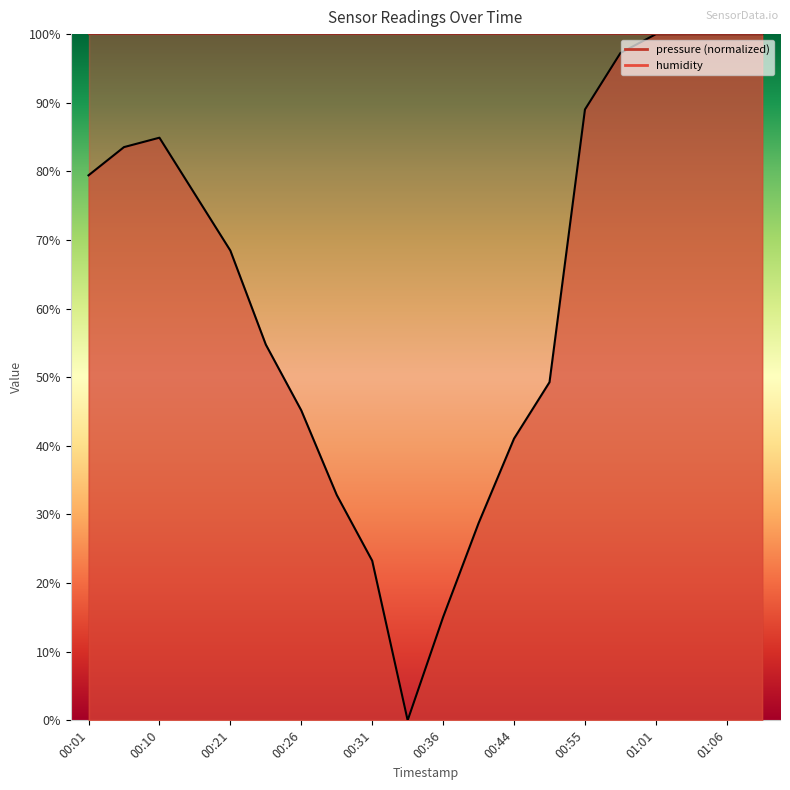

List the labels in order of value, largest first.

01:03, 01:06, 01:09, 01:01, 00:58, 00:55, 00:10, 00:04, 00:01, 00:19, 00:21, 00:24, 00:47, 00:26, 00:44, 00:29, 00:39, 00:31, 00:36, 00:34